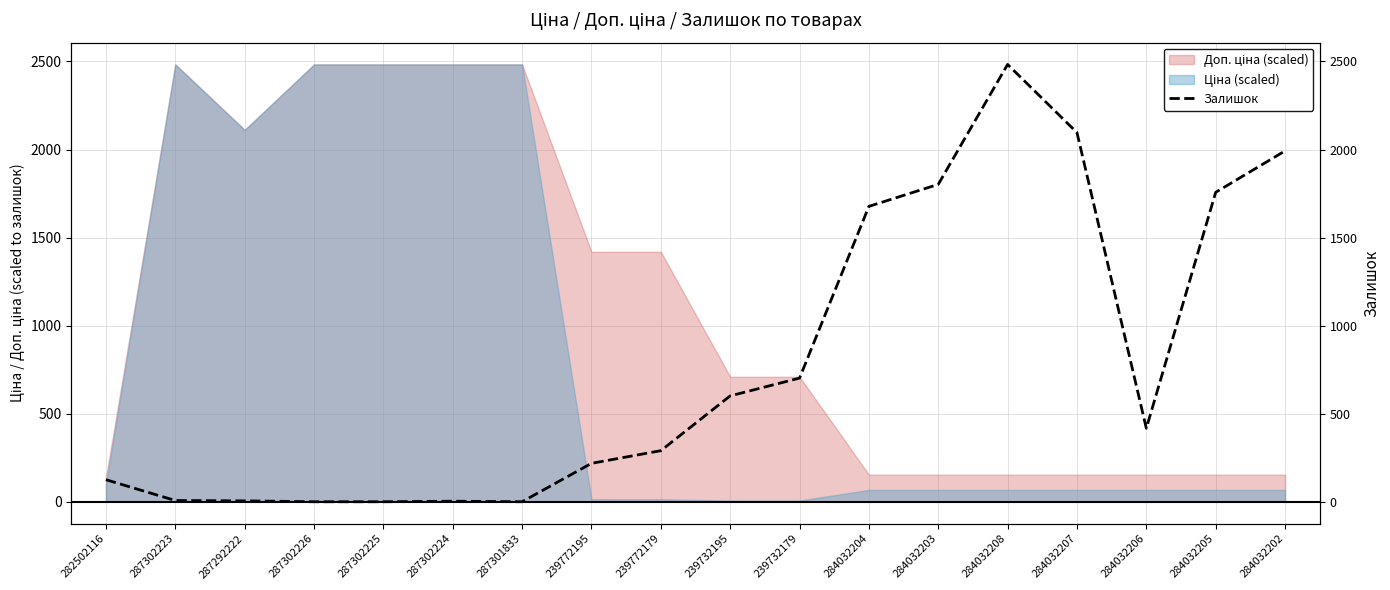

Where does the data first go above 417?

239732195